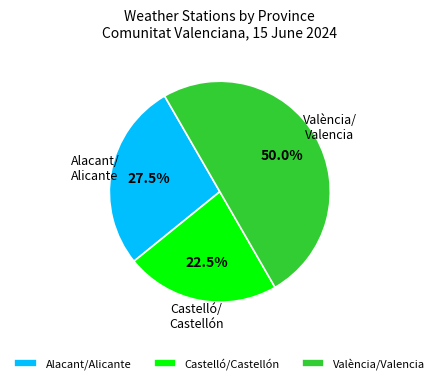

The Castelló/Castellón slice represents 10% of the pie. True or false?

False